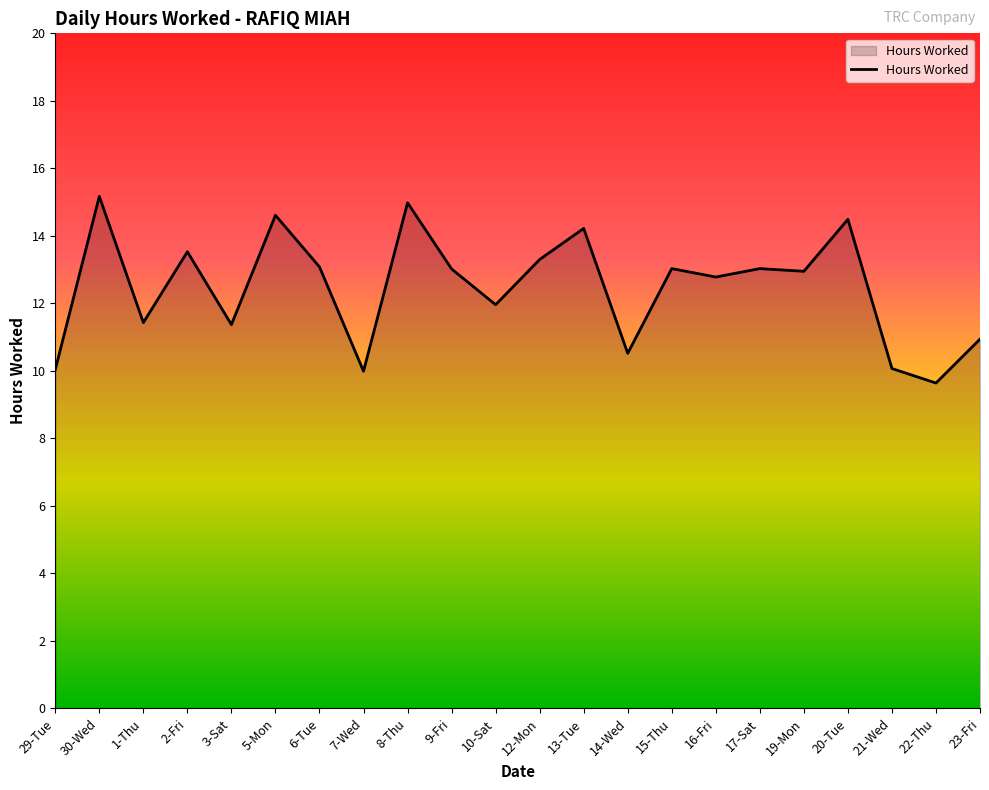

How many lines are shown in the chart?

1